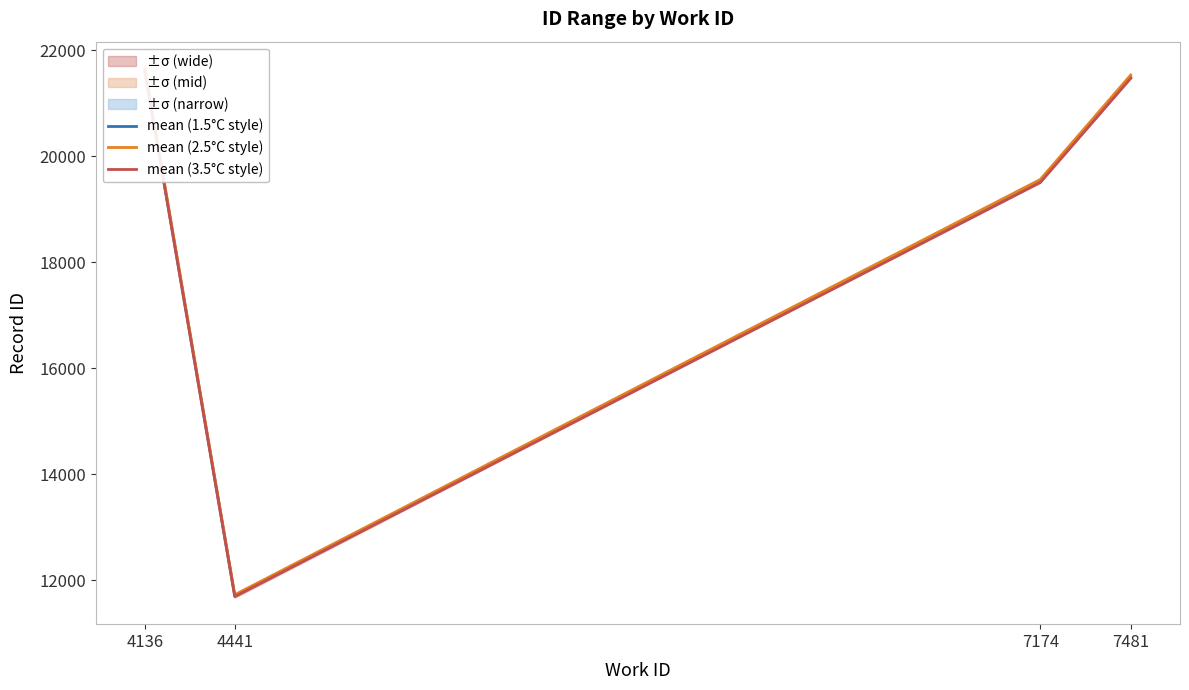

How many interior local valleys does the mean (2.5°C style) series have?

1